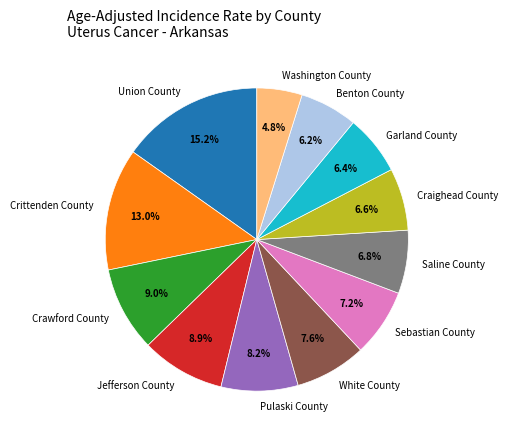

How many slices are in this pie chart?

12